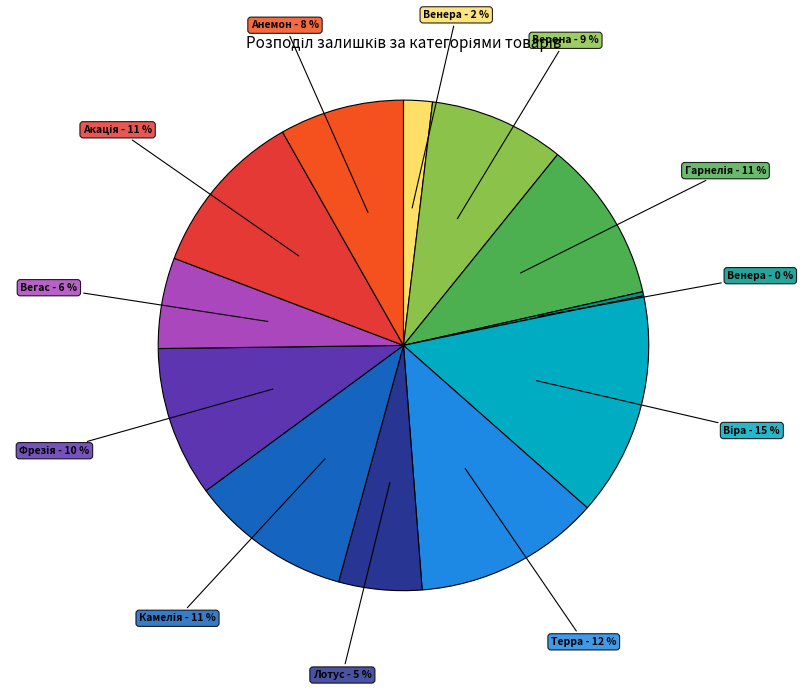

How many segments does this pie chart have?

12